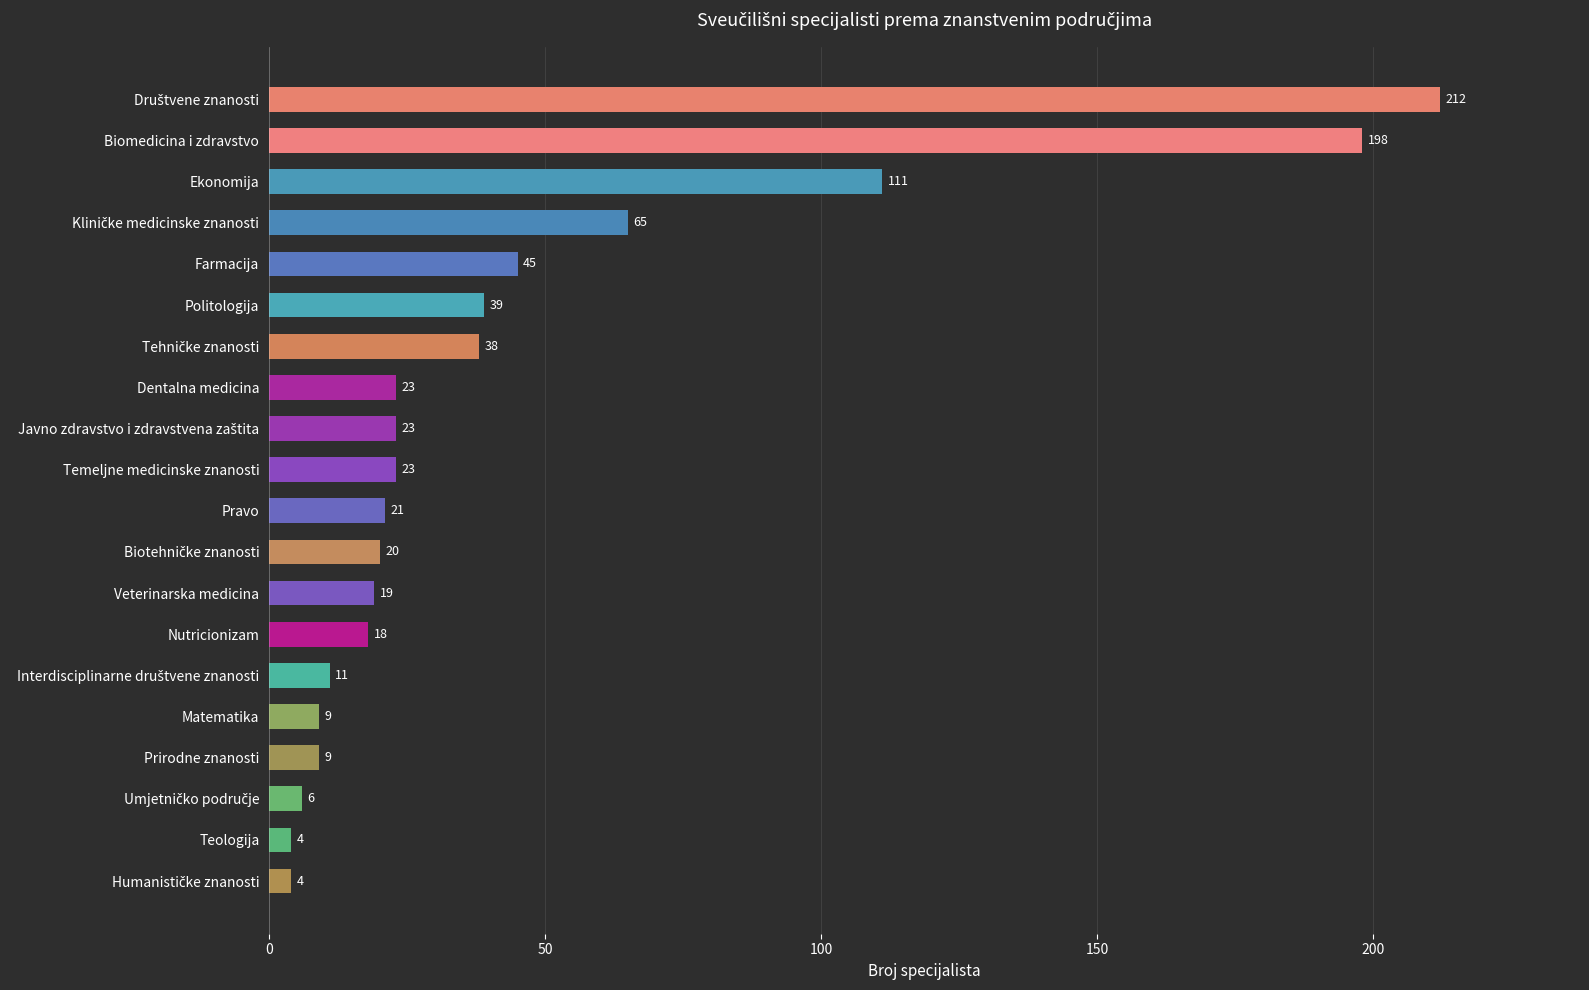

What is the sum of all values?

898